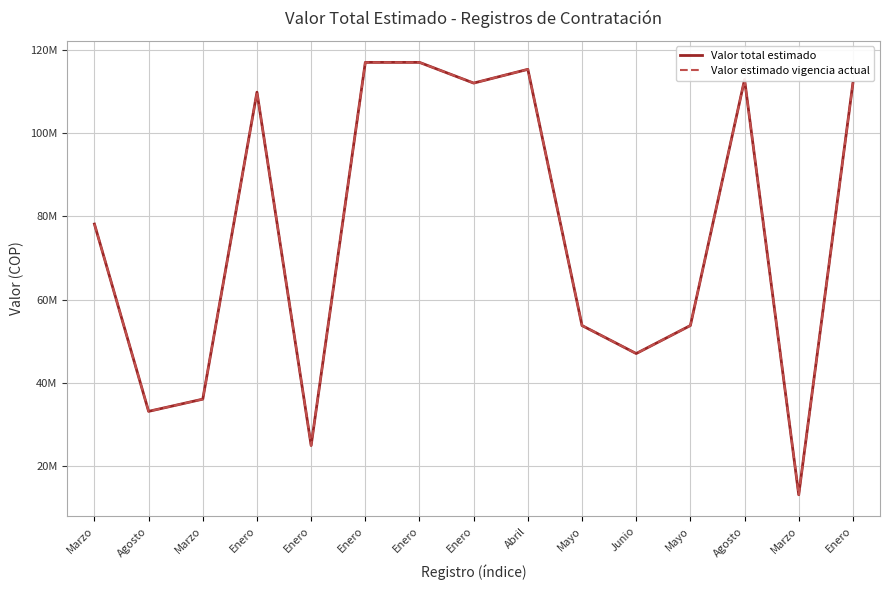

Does the chart display data point markers on the line(s)?

No